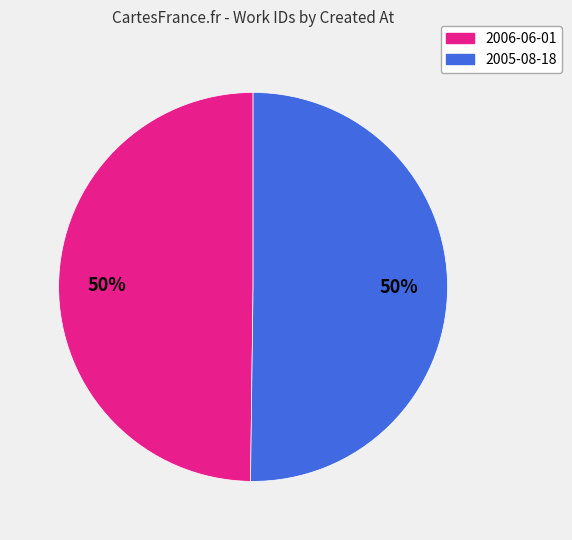

Is it true that 2005-08-18 is 50% of the pie?

True